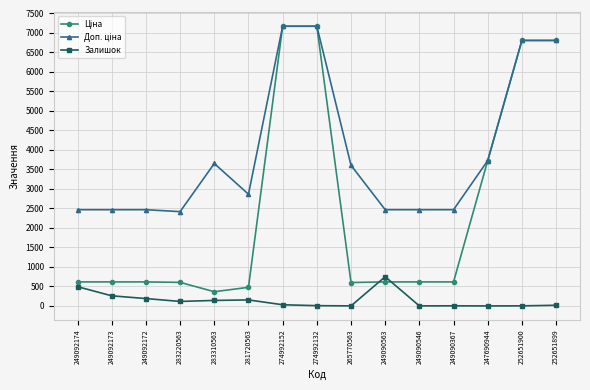

True or false: Залишок has a value of 2.0 at 265770563.

True